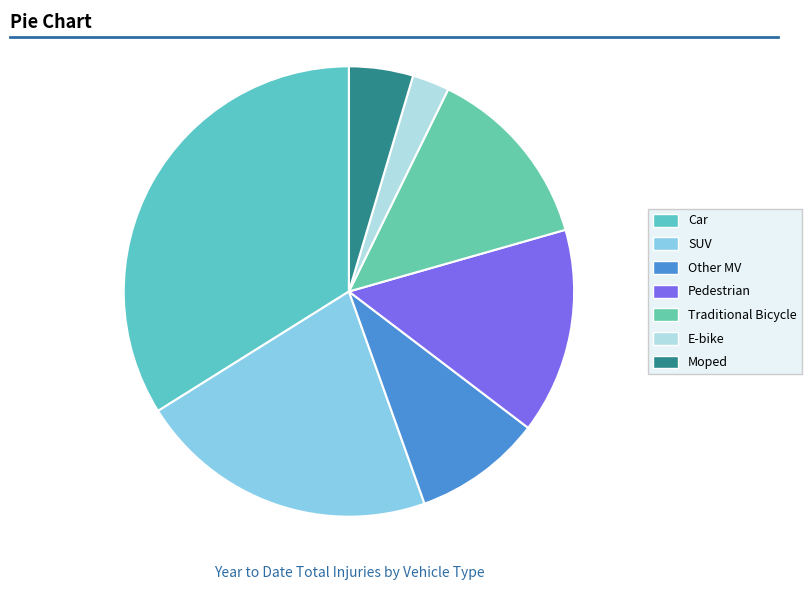

Does any single category account for the majority?

No